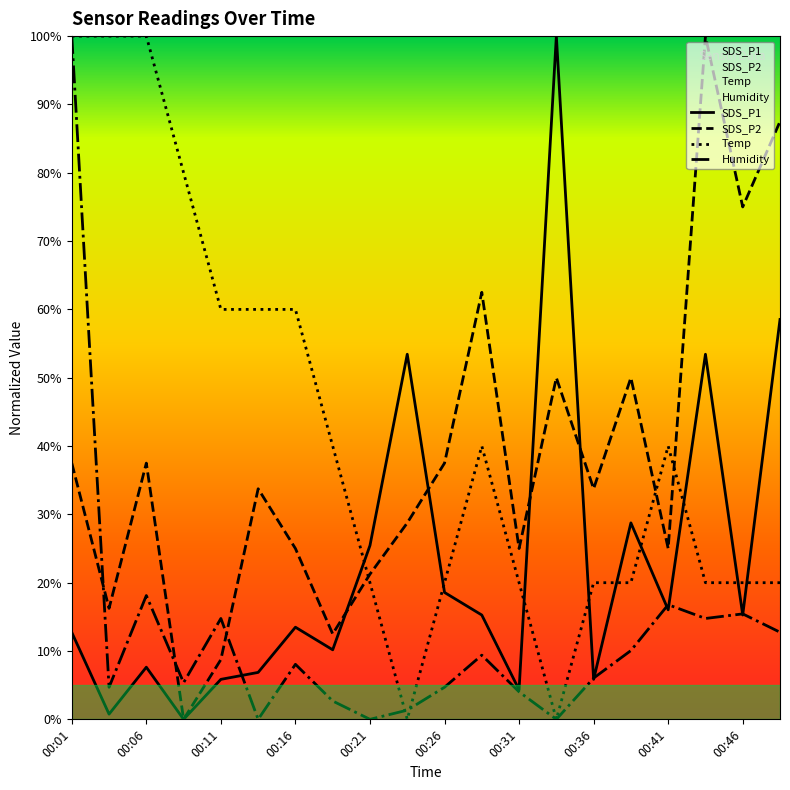

Reading left to right, extract all data points from this chart.

SDS_P1: 12.7	0.8	7.6	0.0	5.9	6.9	13.5	10.2	25.4	53.4	18.6	15.3	4.3	100.0	5.9	28.8	16.0	53.4	15.3	58.5
SDS_P2: 37.5	16.2	37.5	0.0	8.7	33.8	25.0	12.5	21.2	28.7	37.5	62.5	25.0	50.0	33.8	50.0	25.0	100.0	75.0	87.5
Temp: 100.0	100.0	100.0	80.0	60.0	60.0	60.0	40.0	20.0	0.0	20.0	40.0	20.0	0.0	20.0	20.0	40.0	20.0	20.0	20.0
Humidity: 100.0	4.7	18.1	5.4	14.8	0.0	8.1	2.7	0.0	1.3	4.7	9.4	4.0	0.0	6.0	10.1	16.8	14.8	15.4	12.8